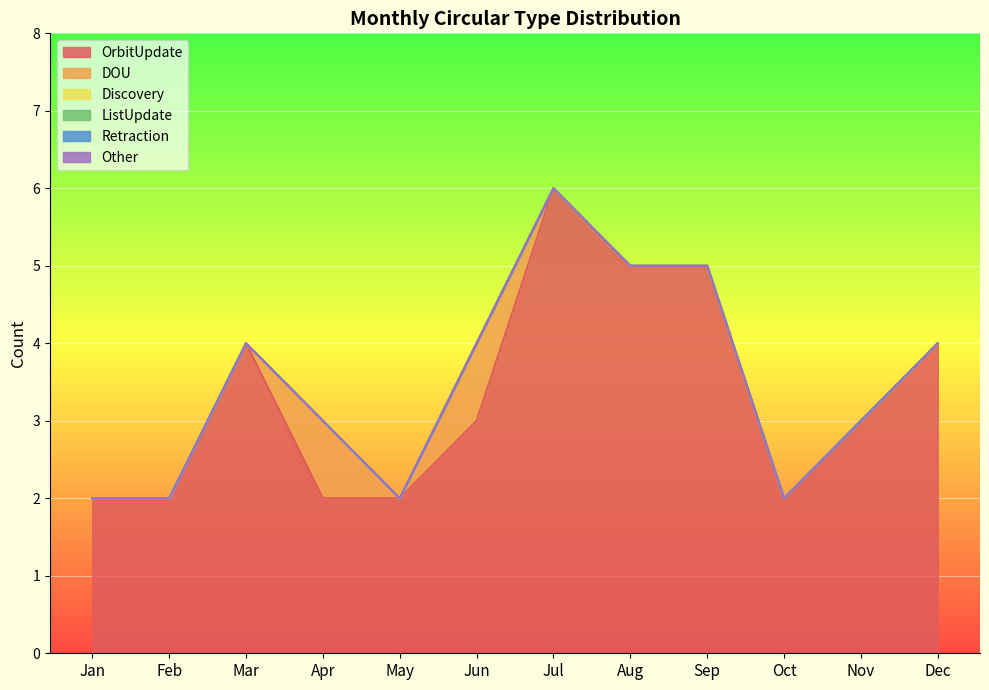

Where is the first local minimum for OrbitUpdate?

Oct